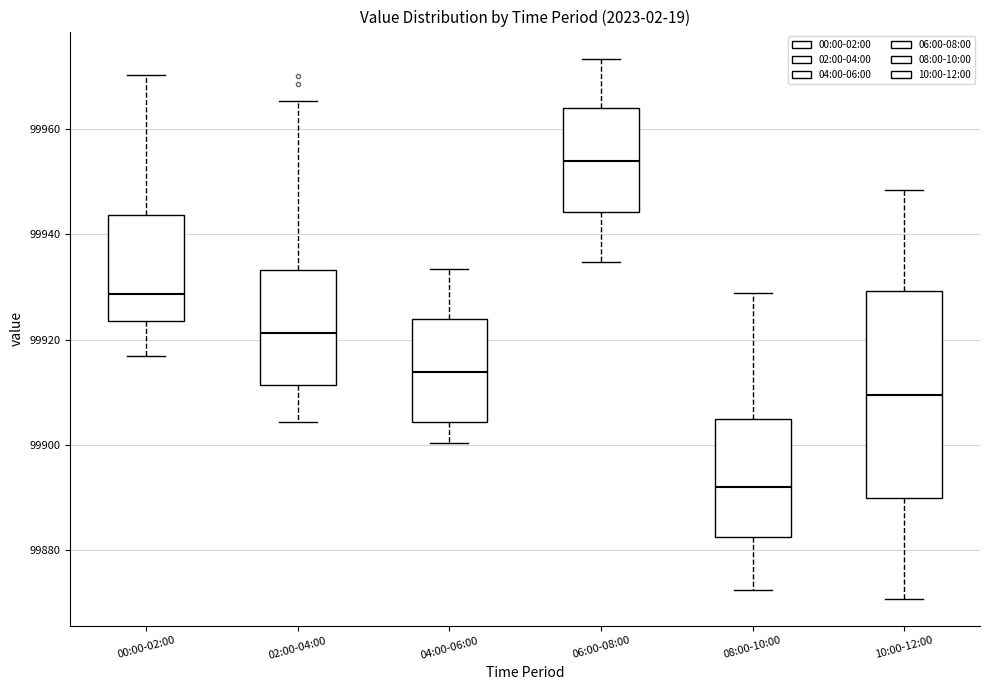

Reading left to right, read every box against the y-axis: the position of its median line, the range the box covers, and the ends of its whiskers. The values are not printed on the chart, so give them approximately, as read against the axis.

00:00-02:00: median 99928, box 99924 to 99944, whiskers 99916 to 99970
02:00-04:00: median 99922, box 99912 to 99934, whiskers 99904 to 99966
04:00-06:00: median 99914, box 99904 to 99924, whiskers 99900 to 99934
06:00-08:00: median 99954, box 99944 to 99964, whiskers 99934 to 99974
08:00-10:00: median 99892, box 99882 to 99906, whiskers 99872 to 99928
10:00-12:00: median 99910, box 99890 to 99930, whiskers 99870 to 99948